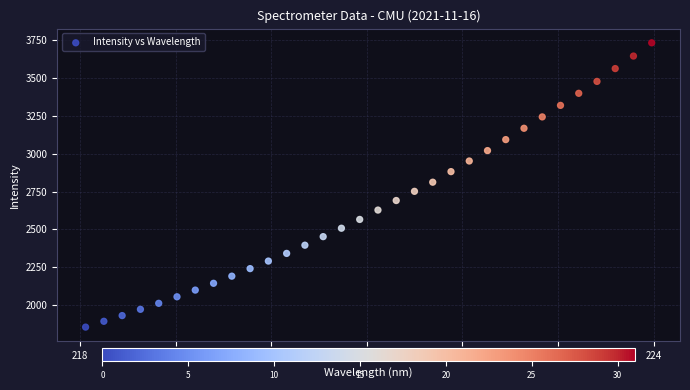

How many points are shown in the scatter plot?

32